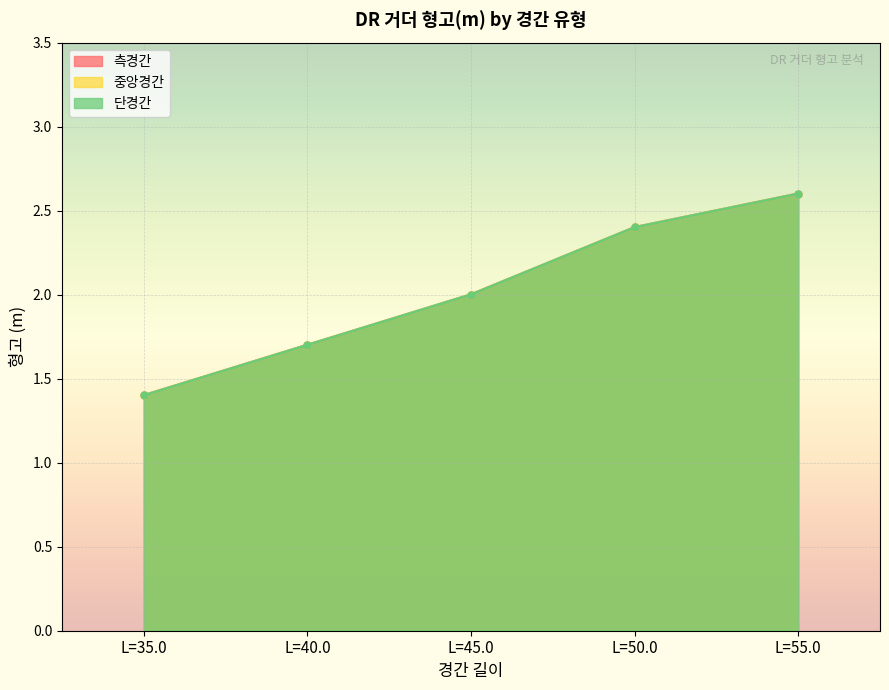

At which label is 중앙경간 closest to 2?

L=45.0